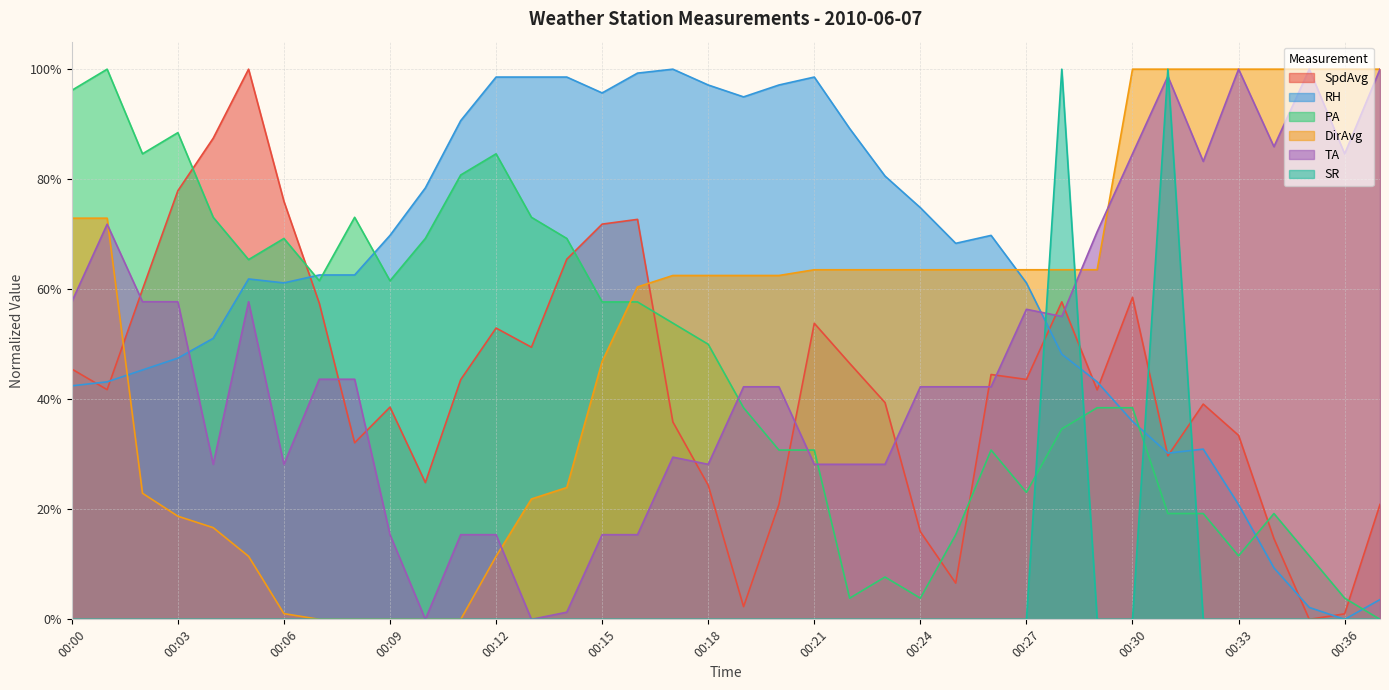

True or false: SR has a value of 0.4 at 00:18.

False